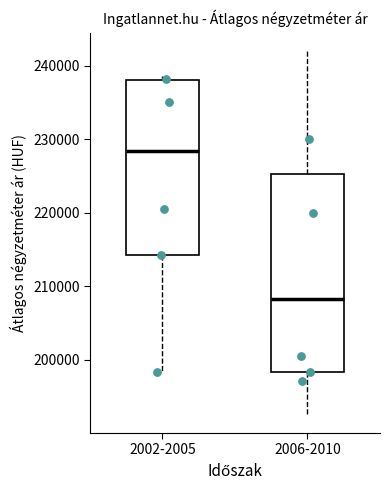

Where is the lower edge of the box for 2006-2010 on the y-axis? The values are not printed on the chart, so give them approximately, as read against the axis.

198000